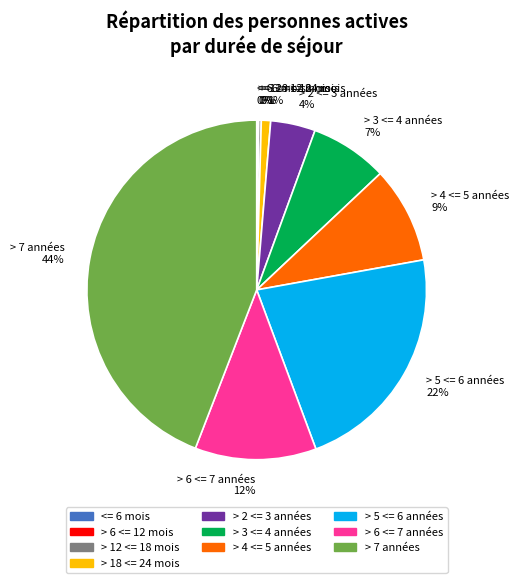

Which has a higher value, > 4 <= 5 années or > 18 <= 24 mois?

> 4 <= 5 années